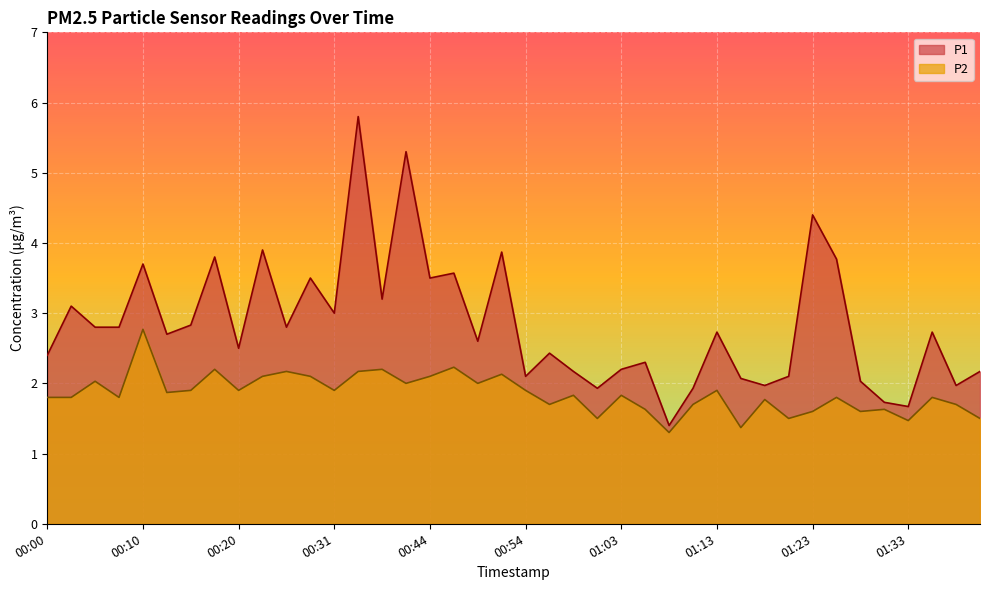

Reading left to right, extract all data points from this chart.

P1: 2.4	3.1	2.8	2.8	3.7	2.7	2.8	3.8	2.5	3.9	2.8	3.5	3.0	5.8	3.2	5.3	3.5	3.6	2.6	3.9	2.1	2.4	2.2	1.9	2.2	2.3	1.4	1.9	2.7	2.1	2.0	2.1	4.4	3.8	2.0	1.7	1.7	2.7	2.0	2.2
P2: 1.8	1.8	2.0	1.8	2.8	1.9	1.9	2.2	1.9	2.1	2.2	2.1	1.9	2.2	2.2	2.0	2.1	2.2	2.0	2.1	1.9	1.7	1.8	1.5	1.8	1.6	1.3	1.7	1.9	1.4	1.8	1.5	1.6	1.8	1.6	1.6	1.5	1.8	1.7	1.5